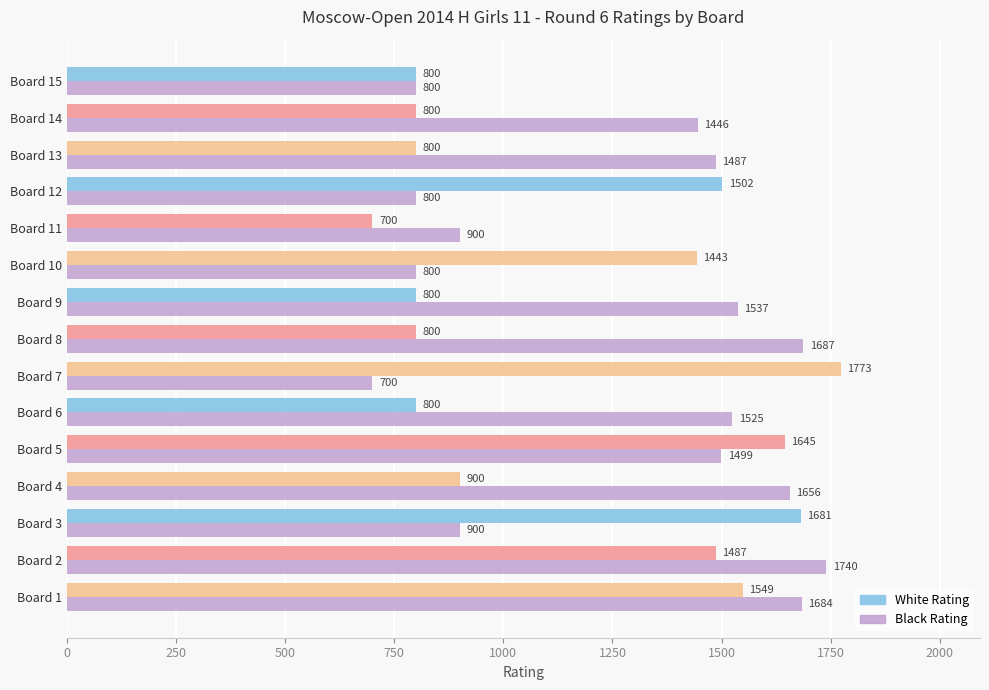

What is the average value of the White Rating series?

1165